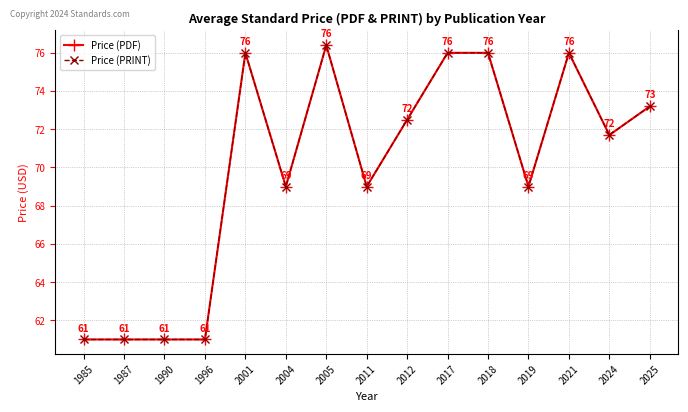

Does the chart have visible grid lines?

Yes